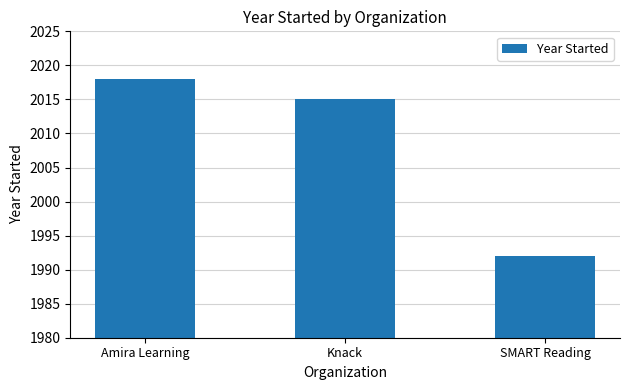

What is the difference between the maximum and minimum values?

26